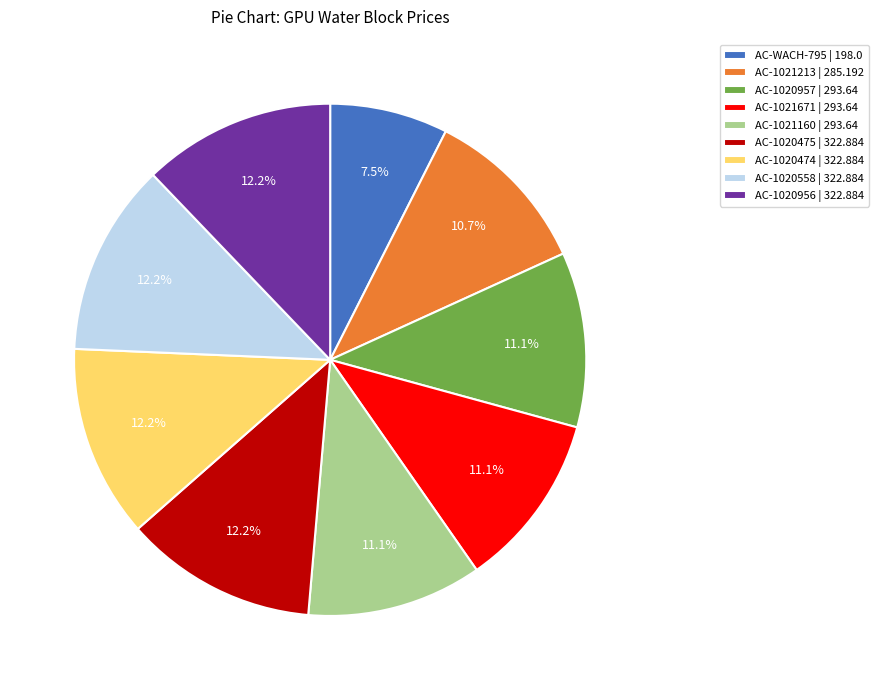

Is there any slice that represents more than half of the pie?

No